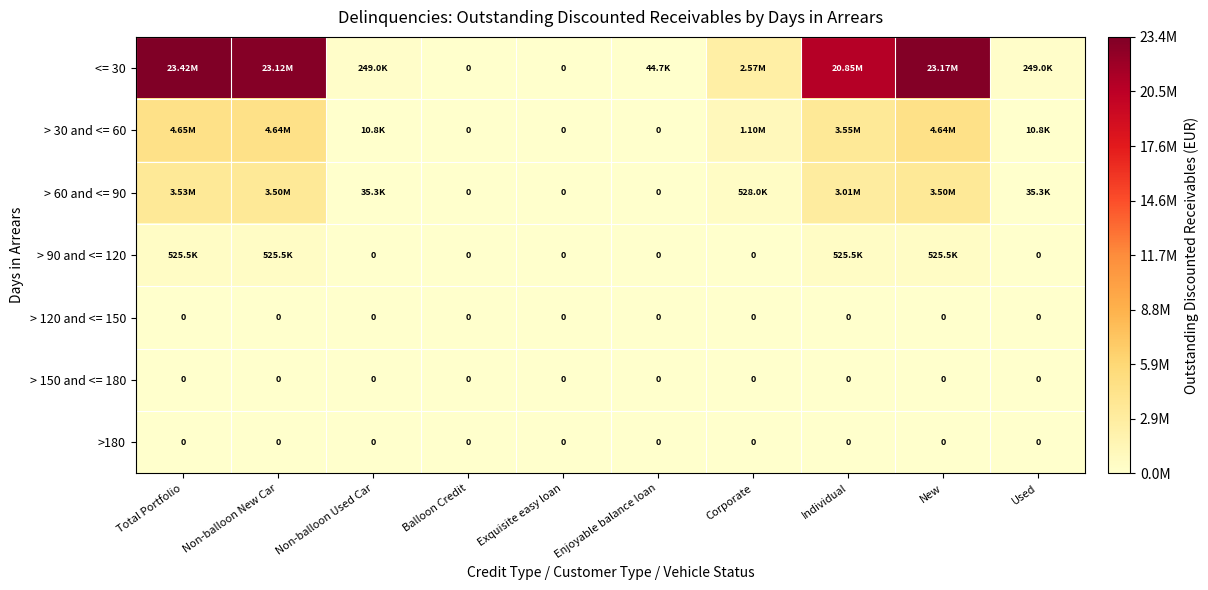

Is the value of > 90 and <= 120 at Non-balloon Used Car greater than the value of > 60 and <= 90 at Exquisite easy loan?

No